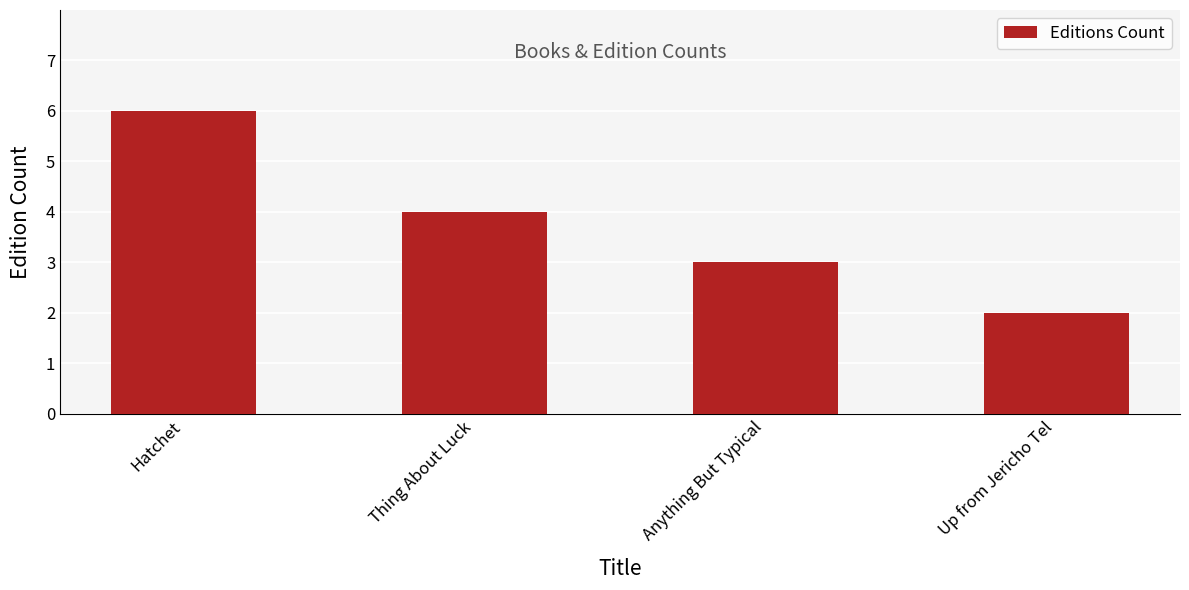

What is the value of the 1st bar from the left?

6